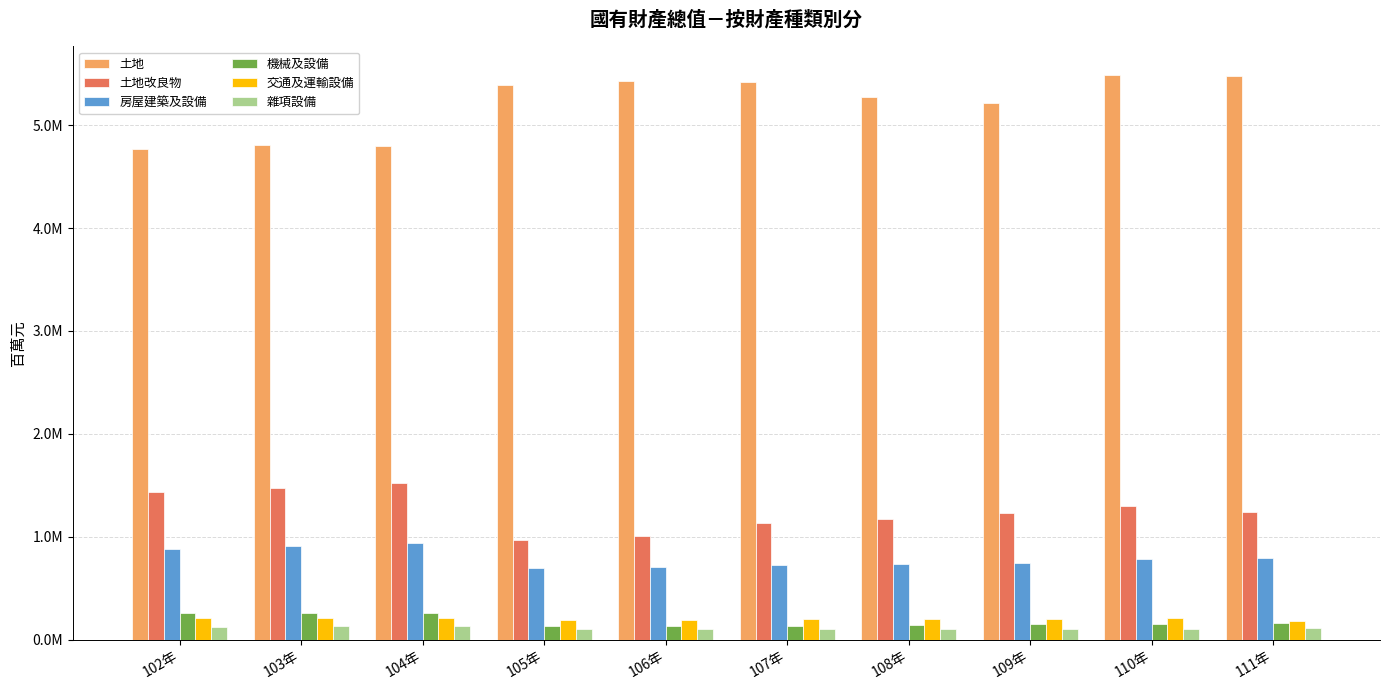

What is the difference between the highest and lowest values at 111年?

5369877